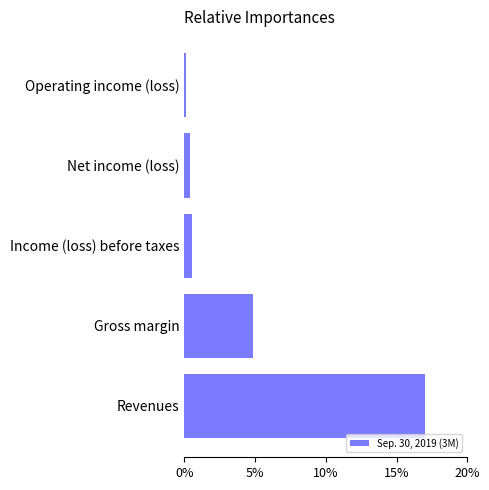

Between Gross margin and Revenues, which is larger?

Revenues